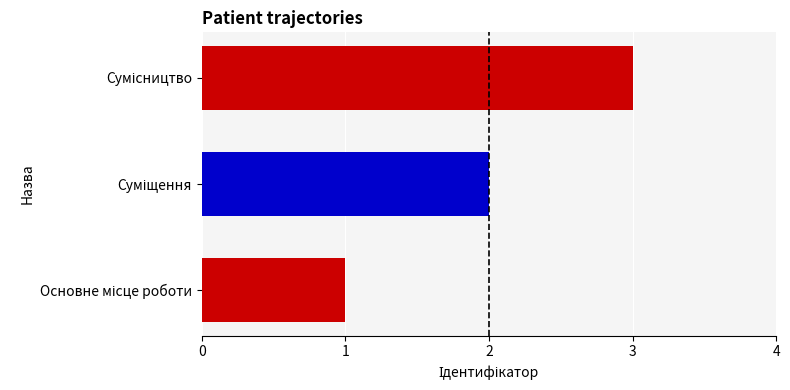

How many values are between 1 and 3?

3